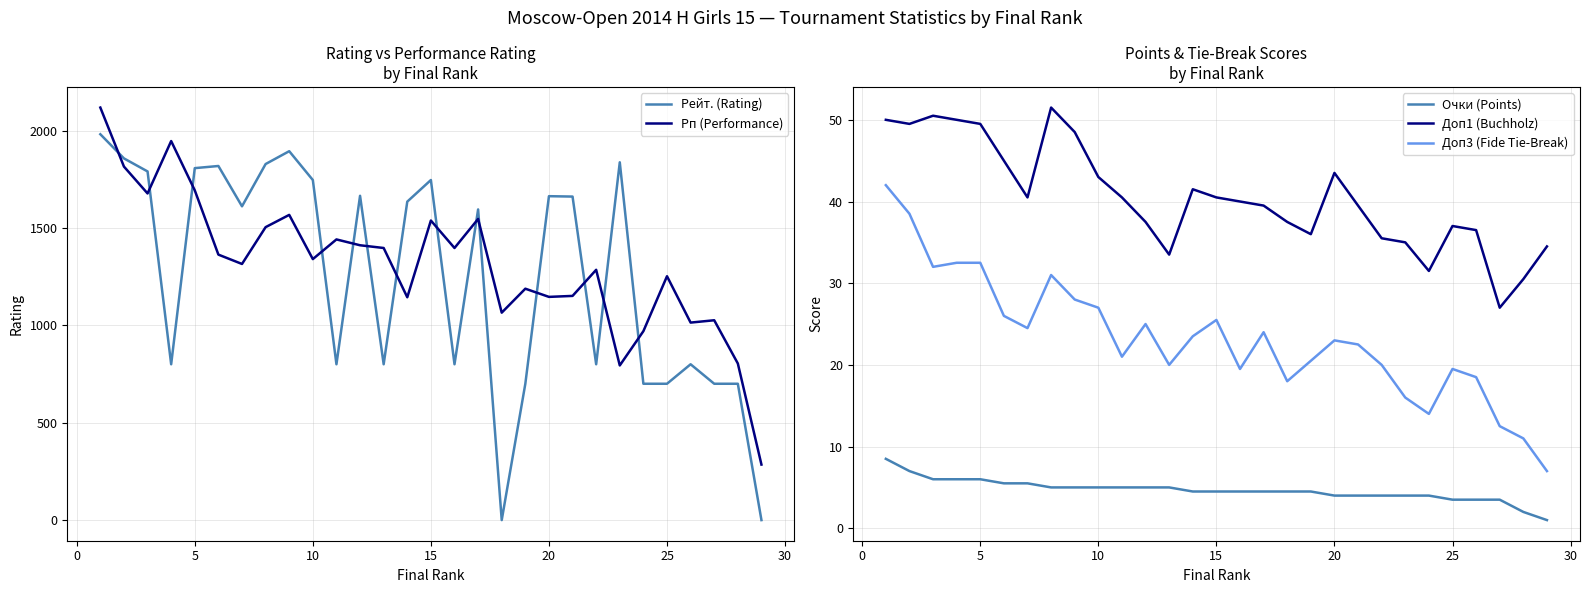

True or false: Доп3 (Fide Tie-Break) and Очки (Points) cross at least once.

False